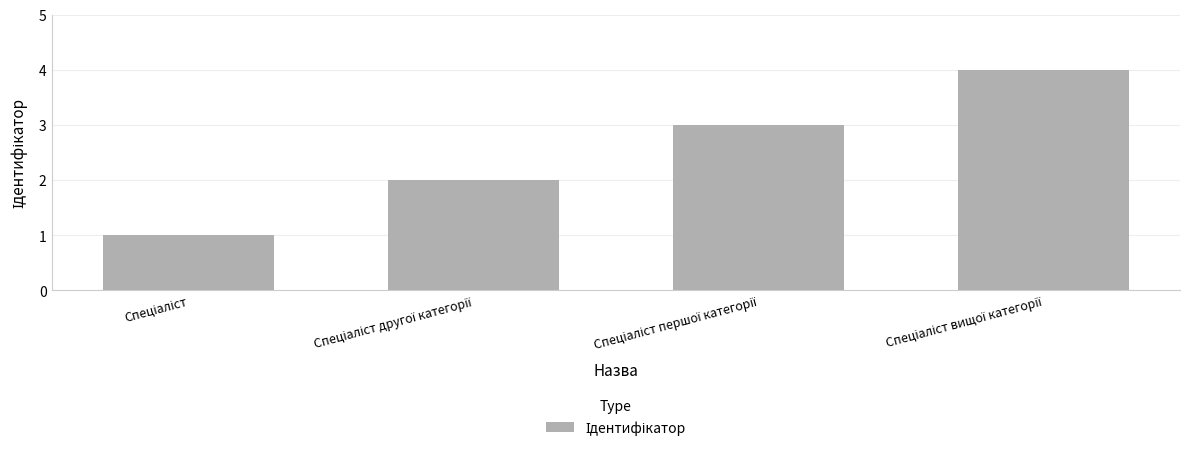

What is the sum of all values?

10